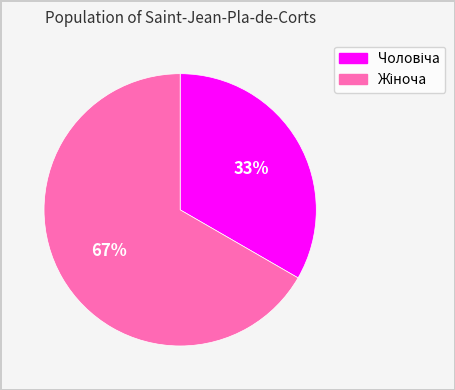

To the nearest percent, what is the average slice percentage?

50%